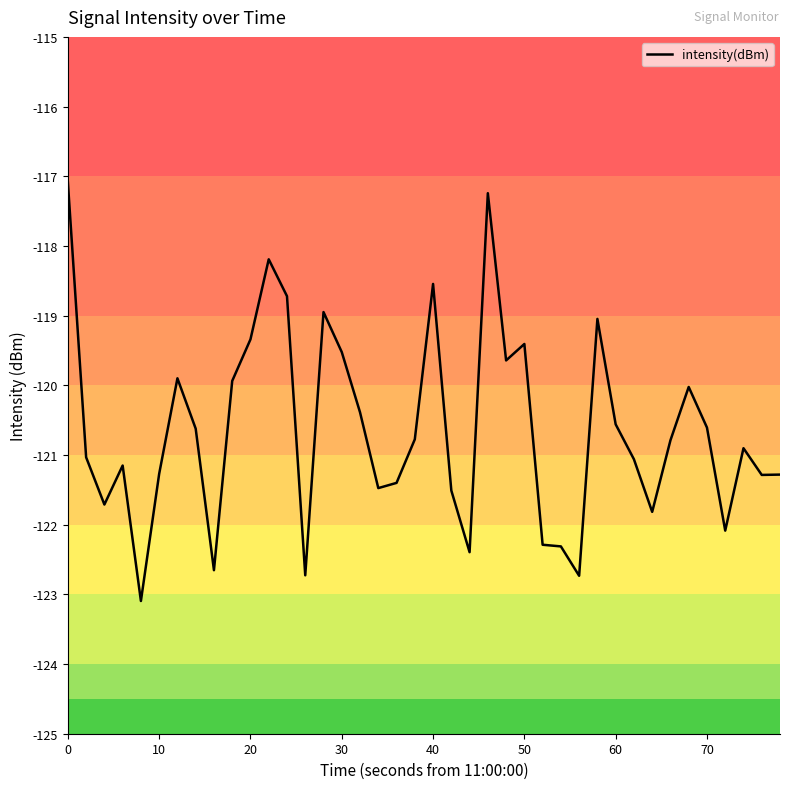

What is the maximum value shown in the chart?

-117.1